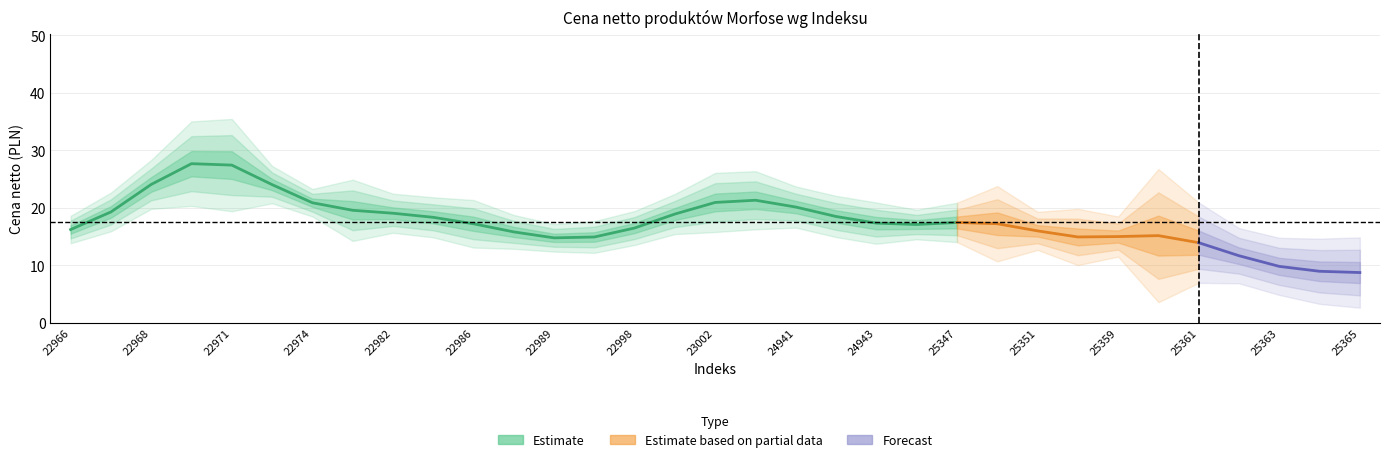

True or false: the data shows 38.4 at 25350.

False